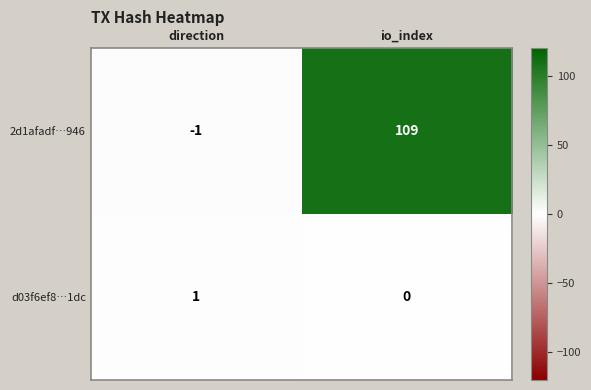

Which series has the largest range (max minus min)?

2d1afadf…946